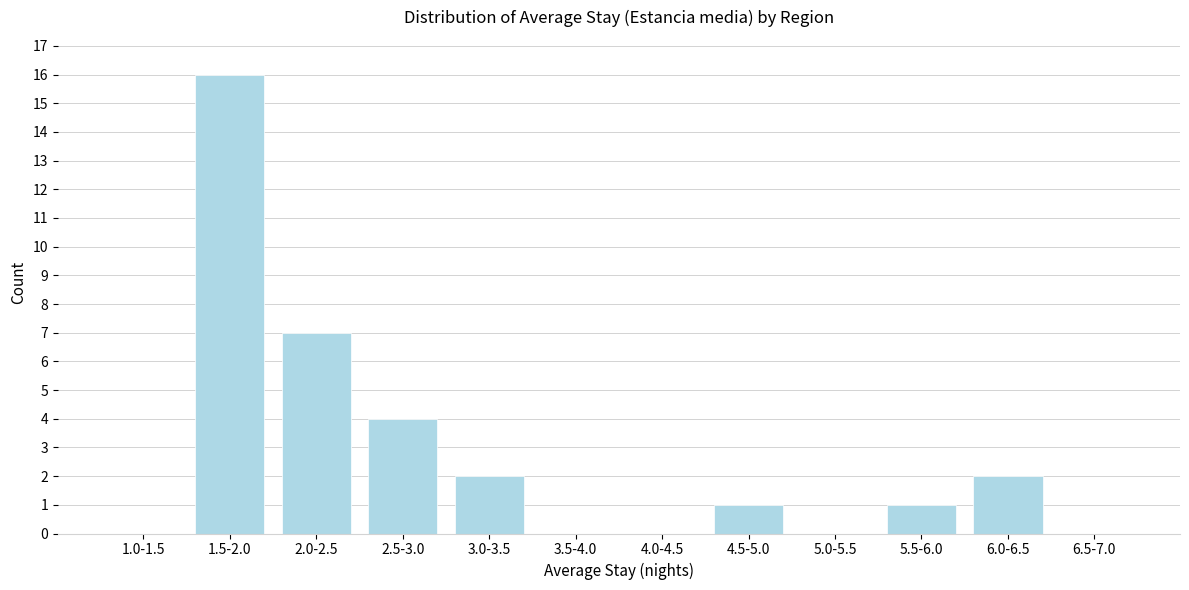

Reading left to right, transcribe all the data shown in this chart.

1.0-1.5=0	1.5-2.0=16	2.0-2.5=7	2.5-3.0=4	3.0-3.5=2	3.5-4.0=0	4.0-4.5=0	4.5-5.0=1	5.0-5.5=0	5.5-6.0=1	6.0-6.5=2	6.5-7.0=0